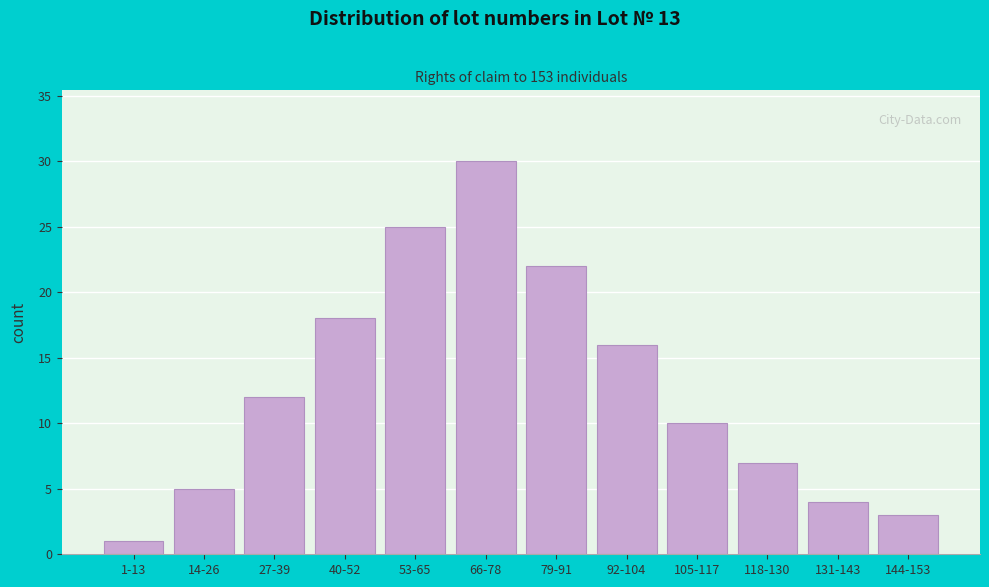

Reading right to left, list all the values displayed in this chart.

144-153=3	131-143=4	118-130=7	105-117=10	92-104=16	79-91=22	66-78=30	53-65=25	40-52=18	27-39=12	14-26=5	1-13=1